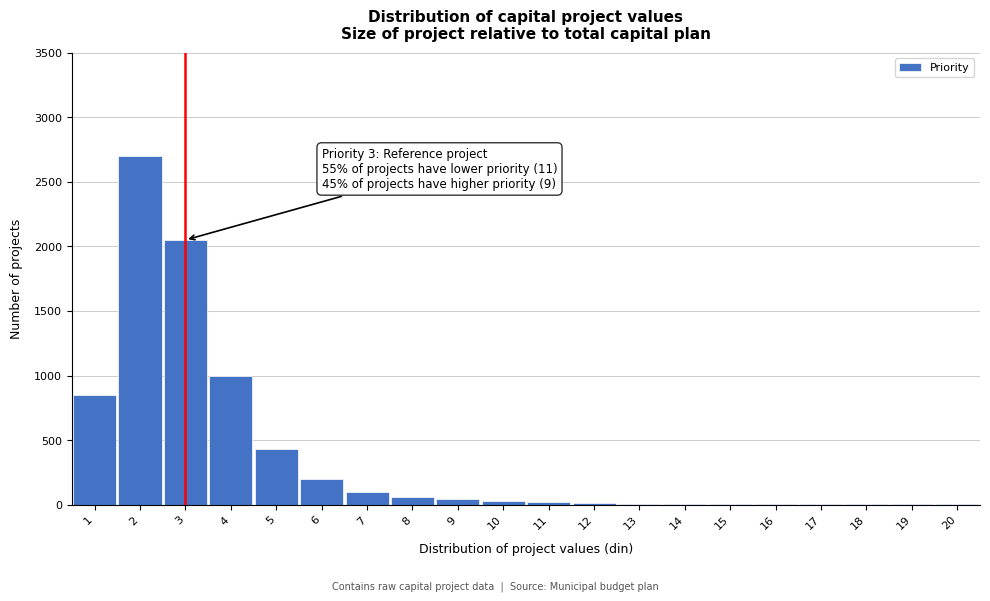

What is the maximum value shown in the chart?

2700